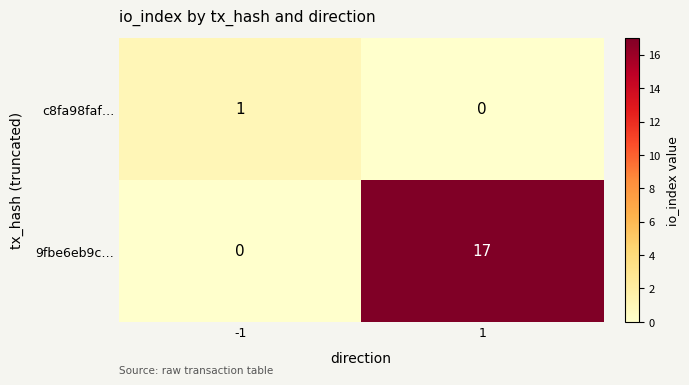

Reading left to right, extract all data points from this chart.

c8fa98faf…: -1=1	1=0
9fbe6eb9c…: -1=0	1=17